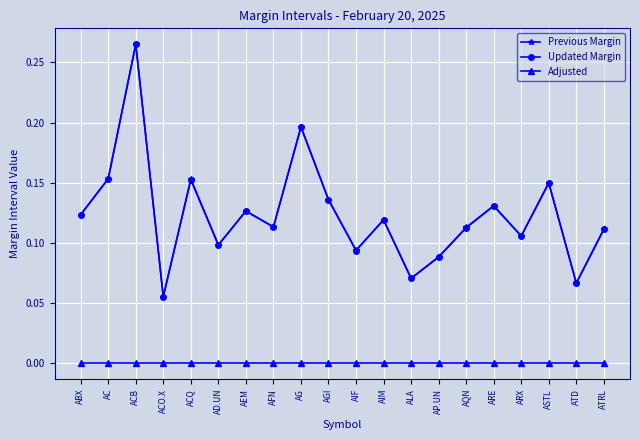

What is the label of the 5th point from the right?

ARE